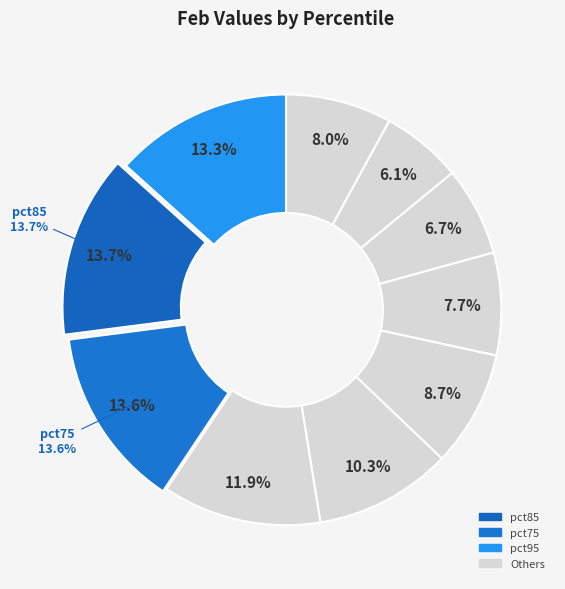

How many slices are in this pie chart?

10